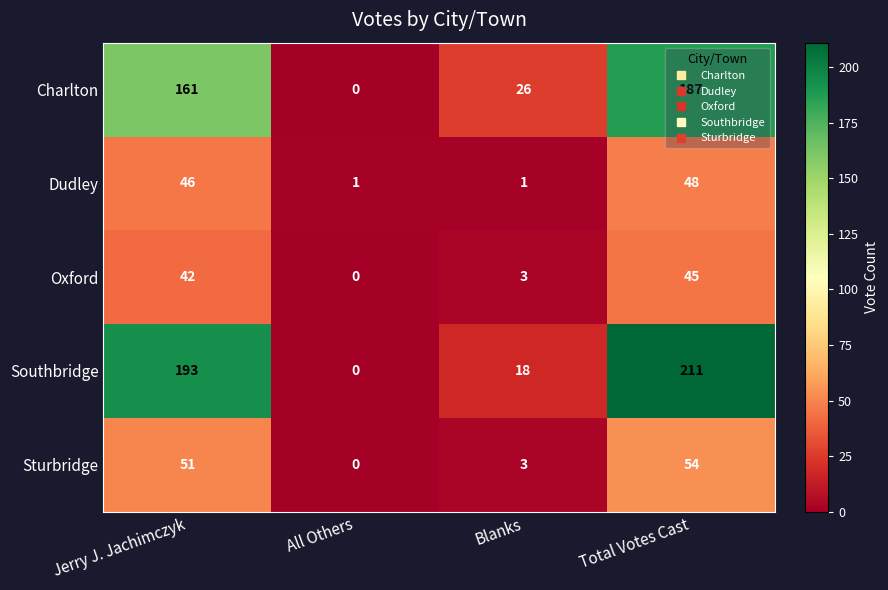

Read the Oxford value at Jerry J. Jachimczyk, to the nearest 5.

40